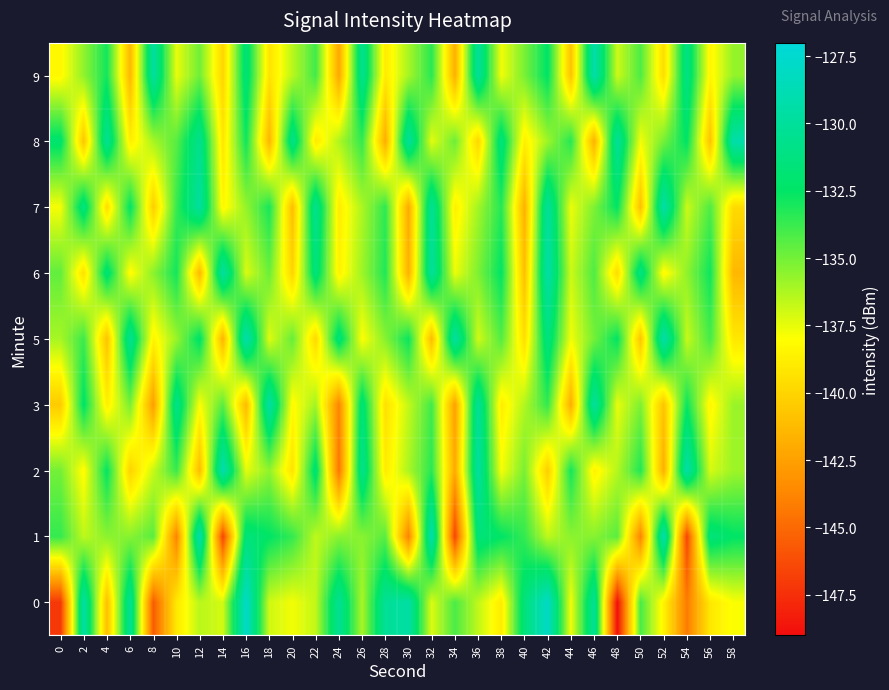

Count the number of categories in the chart.

30